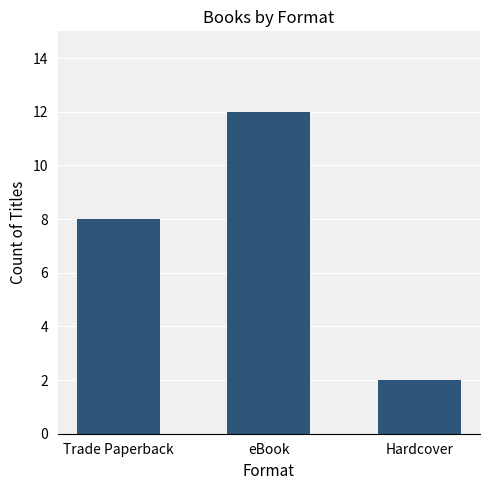

What position from the left is eBook?

2